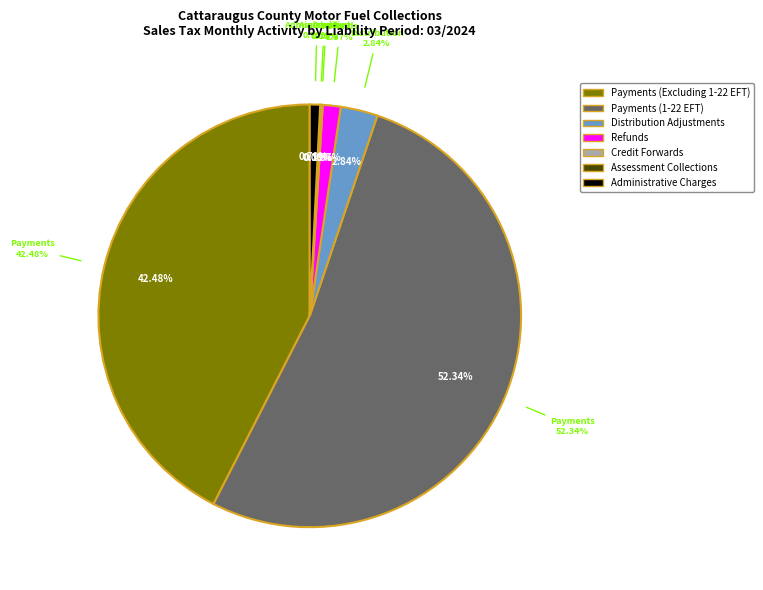

Is it true that Credit Forwards is 1% of the pie?

False